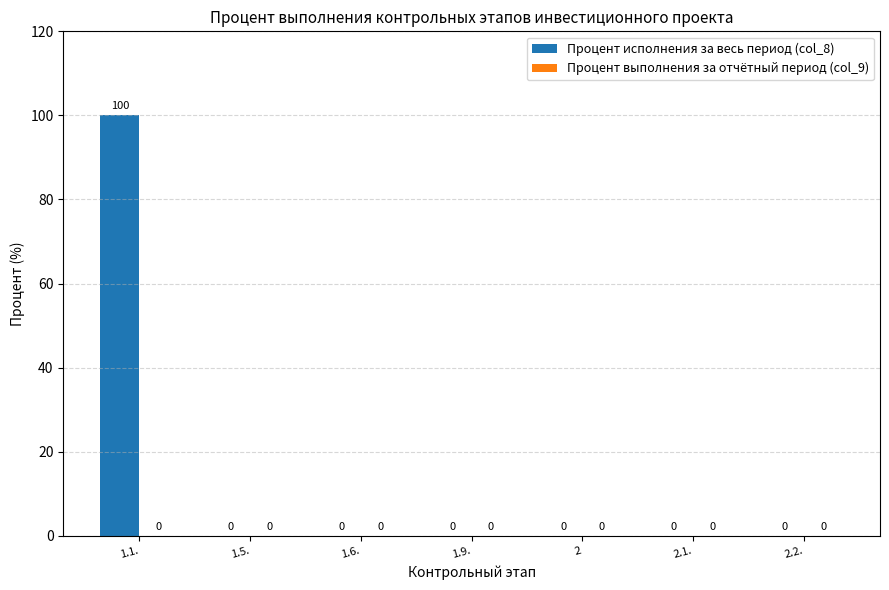

What is the change in value from 1.1. to 2?

-100